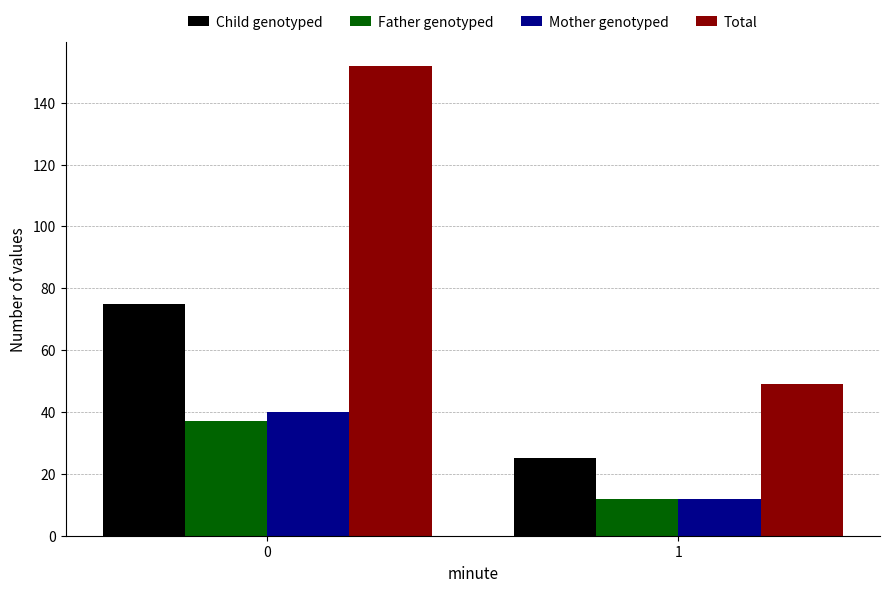

Reading left to right, transcribe all the data shown in this chart.

Child genotyped: 0=75	1=25
Father genotyped: 0=37	1=12
Mother genotyped: 0=40	1=12
Total: 0=152	1=49